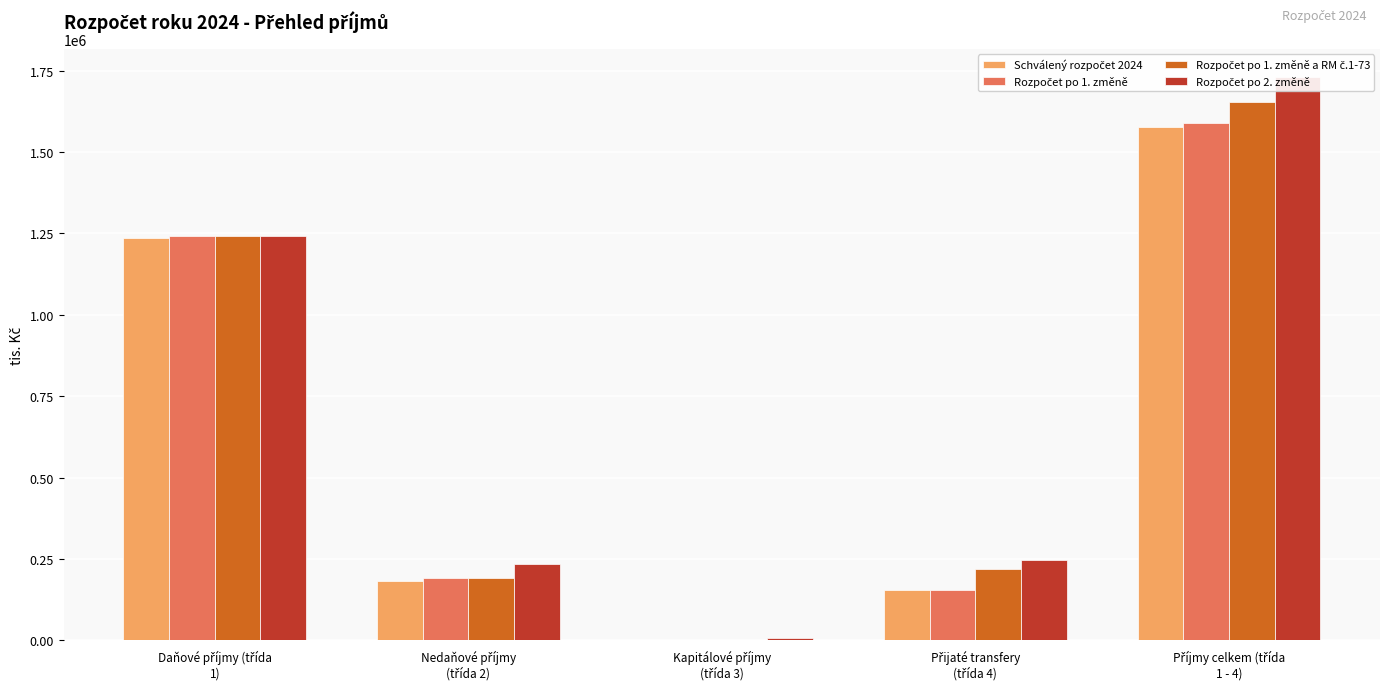

Which label corresponds to the smallest value in the chart?

Kapitálové příjmy
(třída 3)